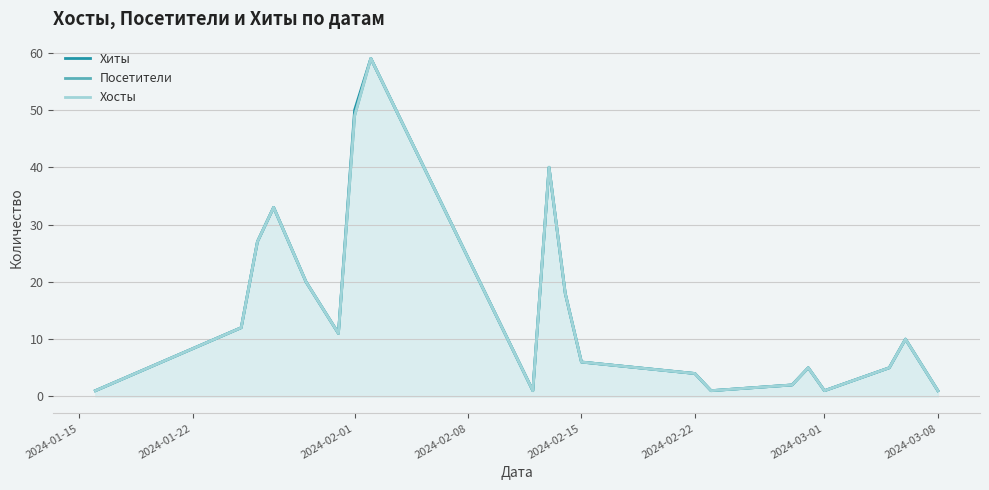

Which series has the largest total across all categories?

Хиты